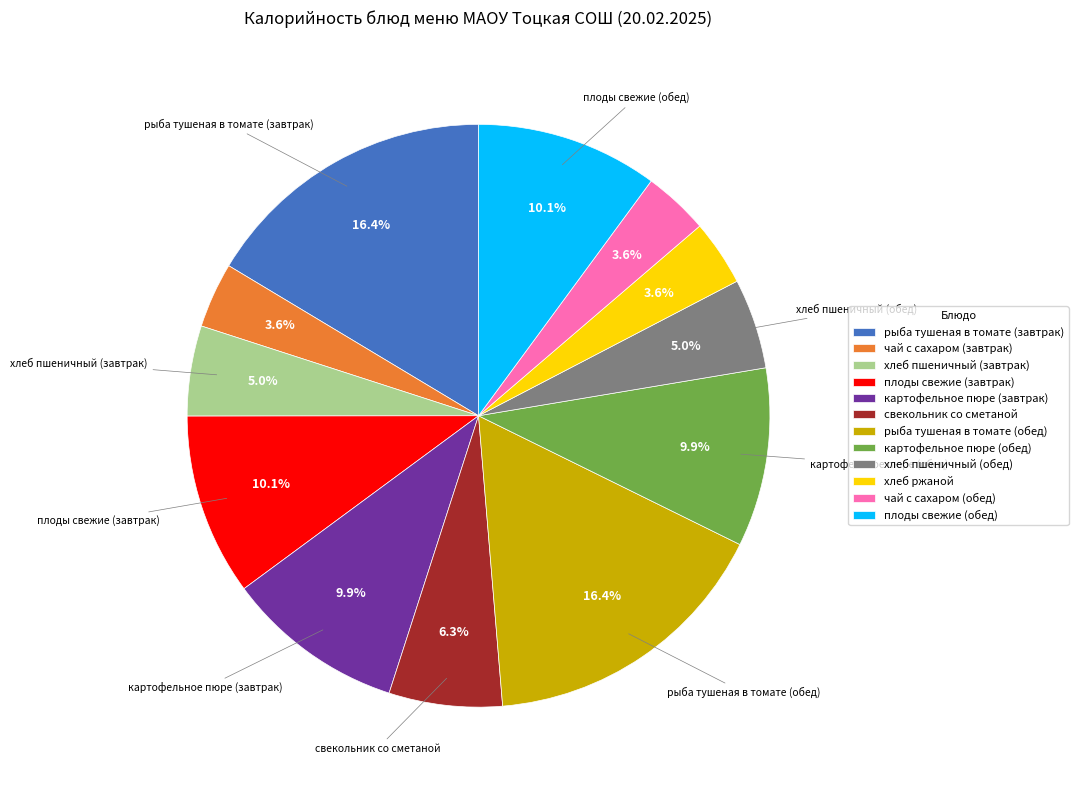

Which has a higher value, рыба тушеная в томате (обед) or чай с сахаром (обед)?

рыба тушеная в томате (обед)